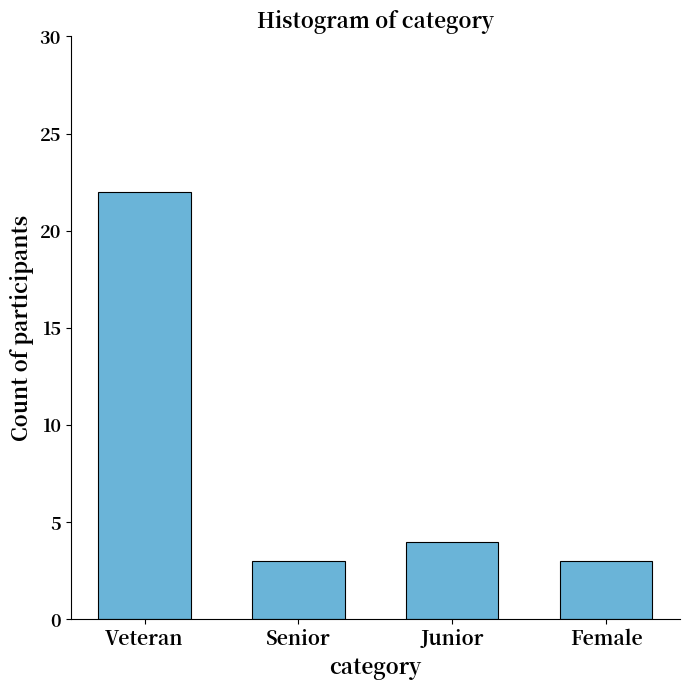

What is the value of the 4th bar from the left?

3